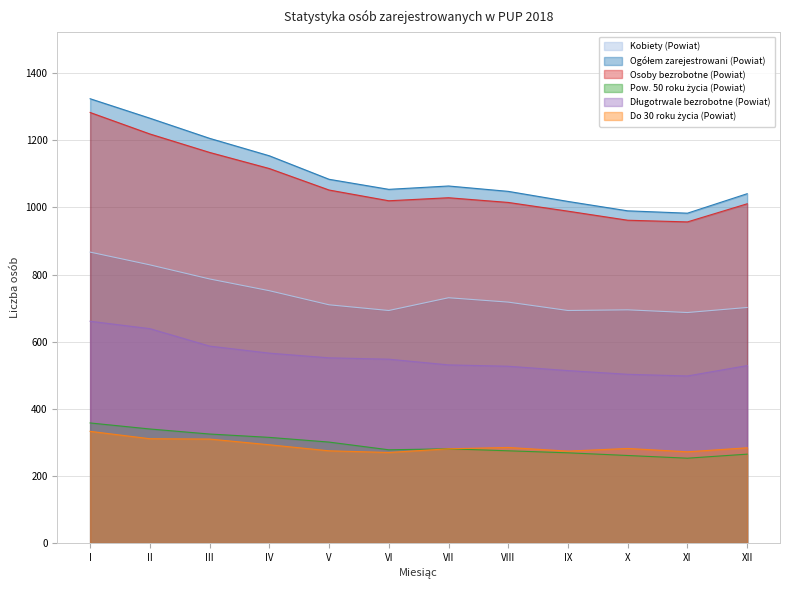

What is the sum of all Osoby bezrobotne (Powiat) values?

12817